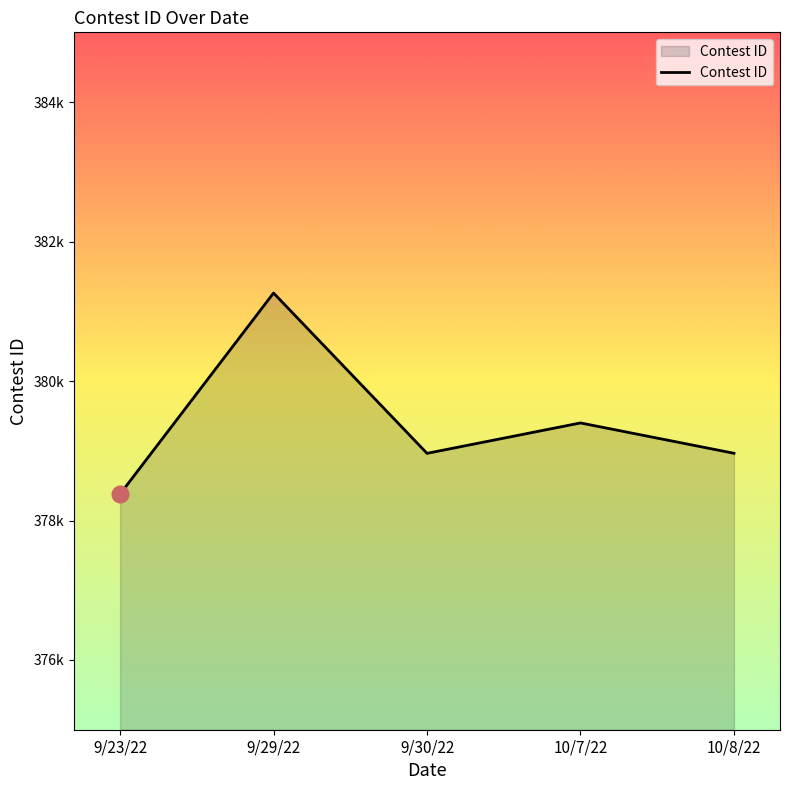

The chart shows a value of 113679 at 10/7/22. True or false?

False